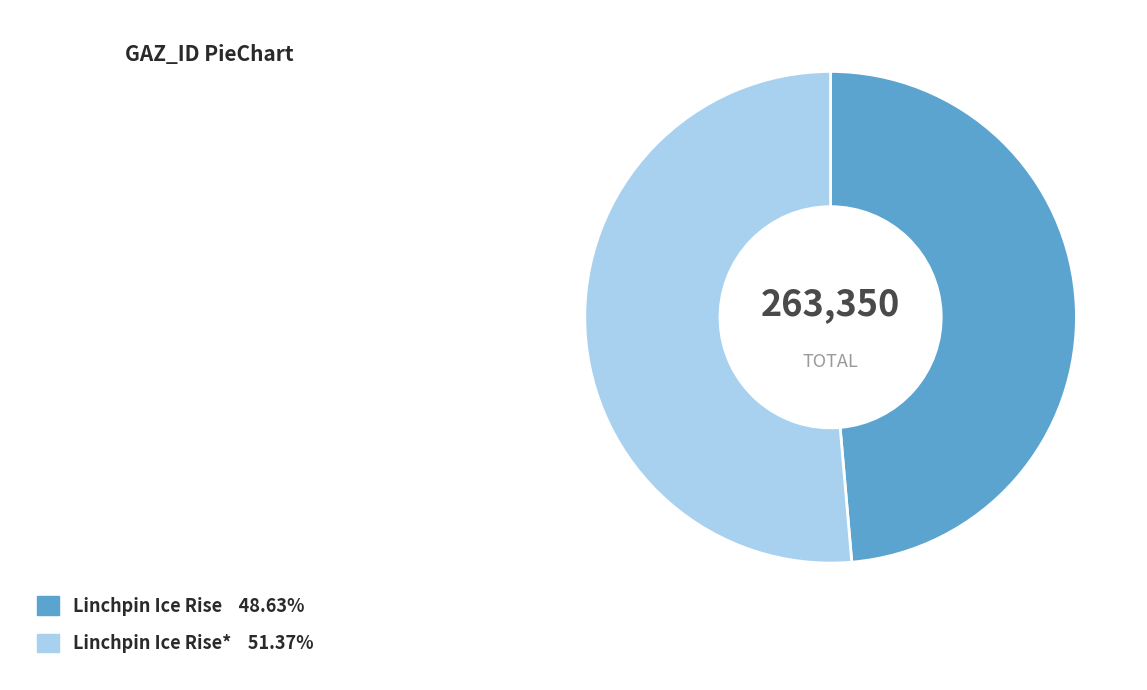

How many slices are in this pie chart?

2